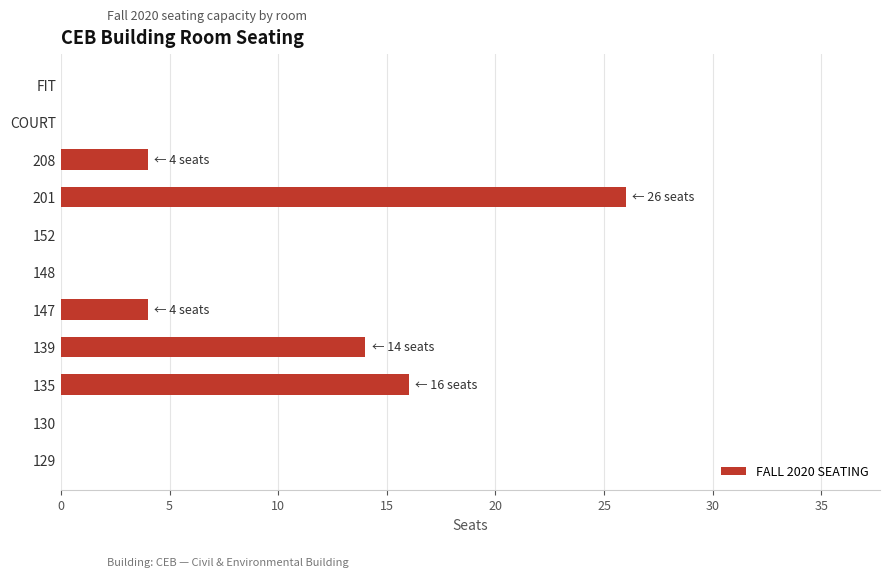

At which category does the chart reach its peak across all series?

201